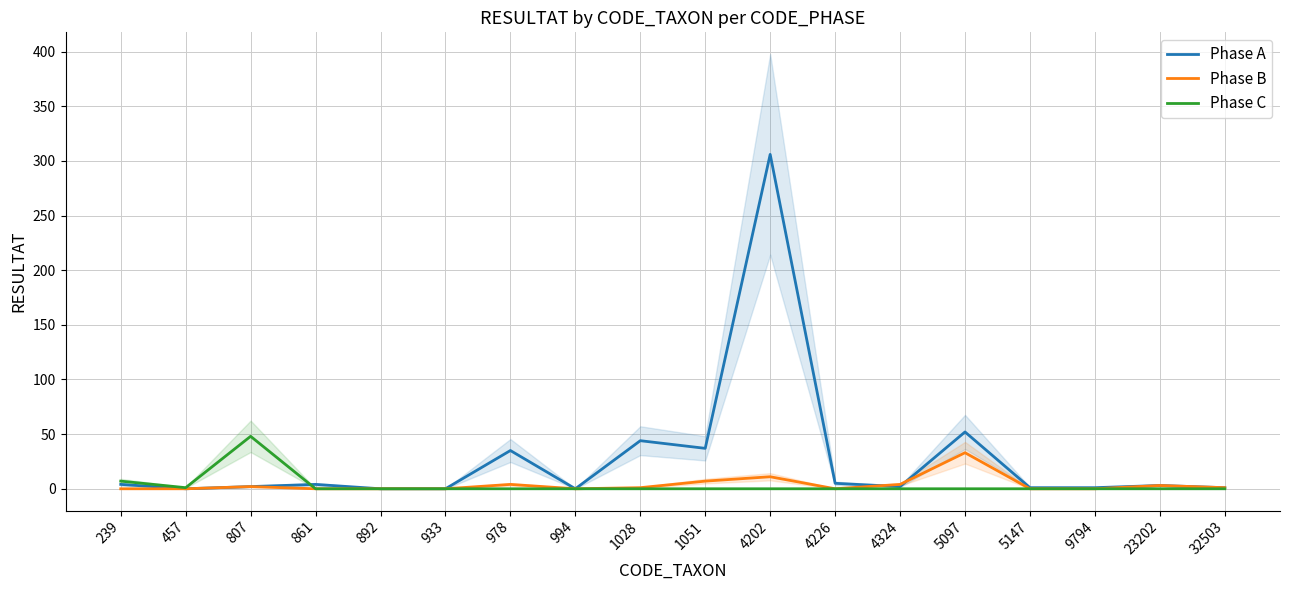

What is the sum of all Phase A values?

497